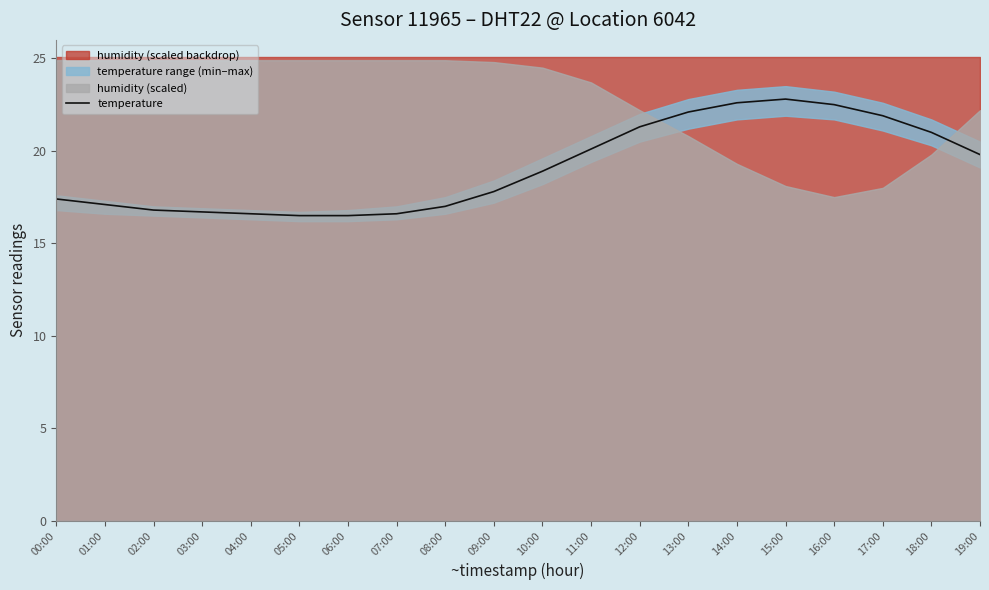

Which label corresponds to the smallest value in the chart?

05:00